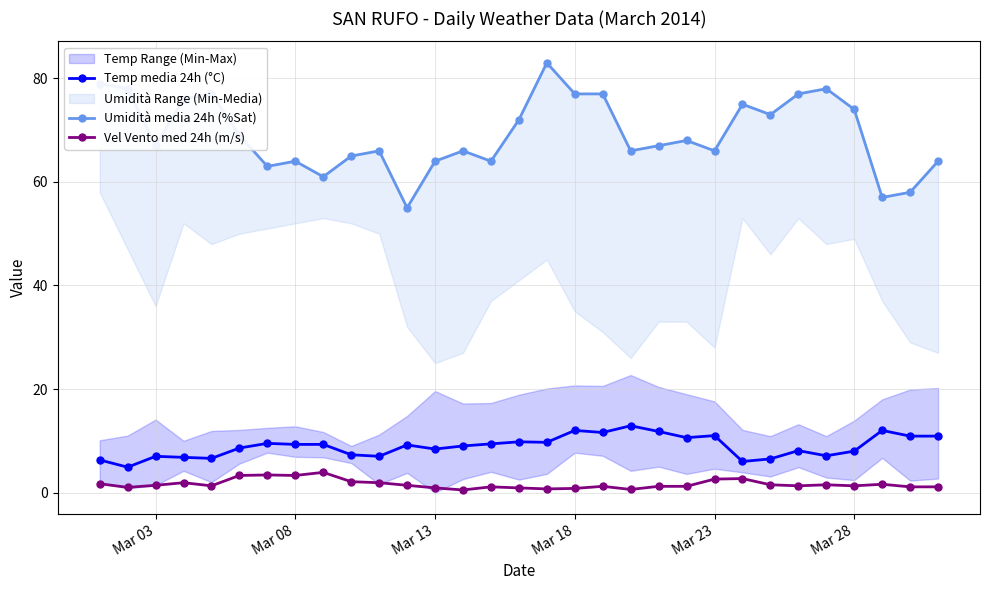

What is the greatest value displayed?

83.0